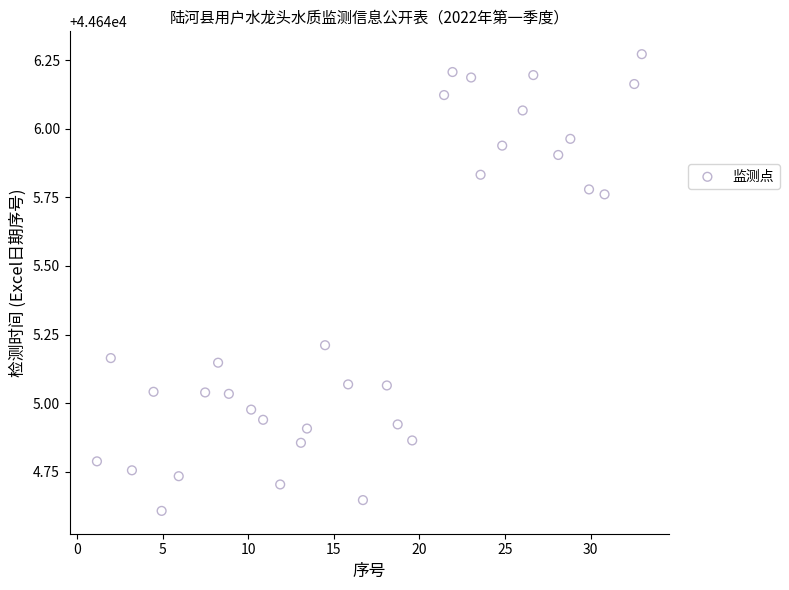

What is the range of X values (max minus min)?

31.8